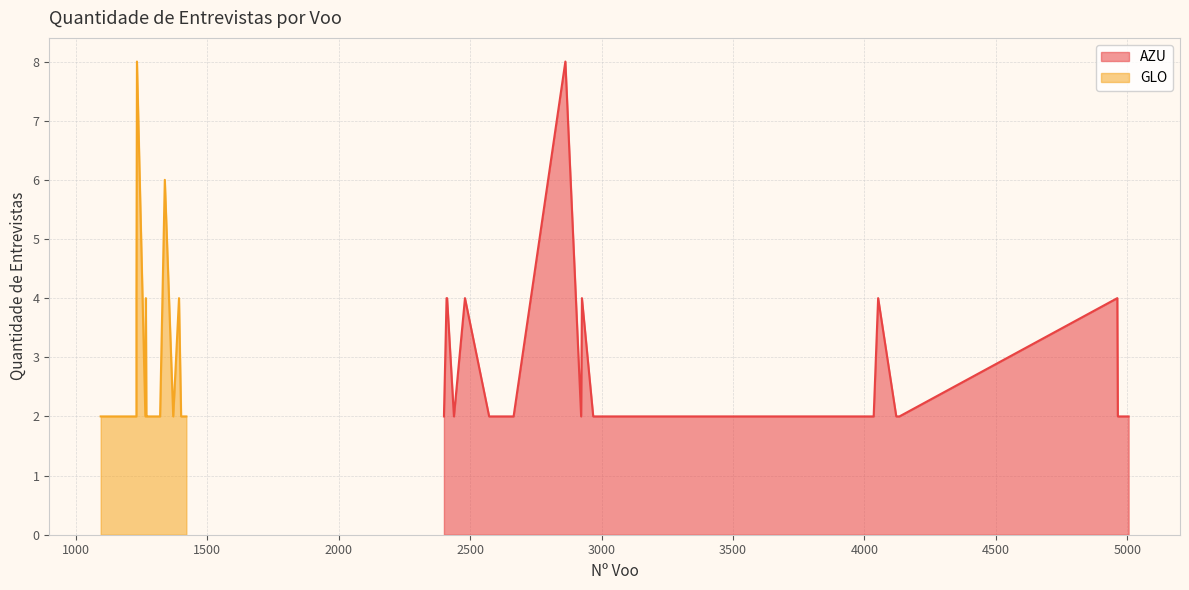

How many AZU values are between 2 and 4?

19